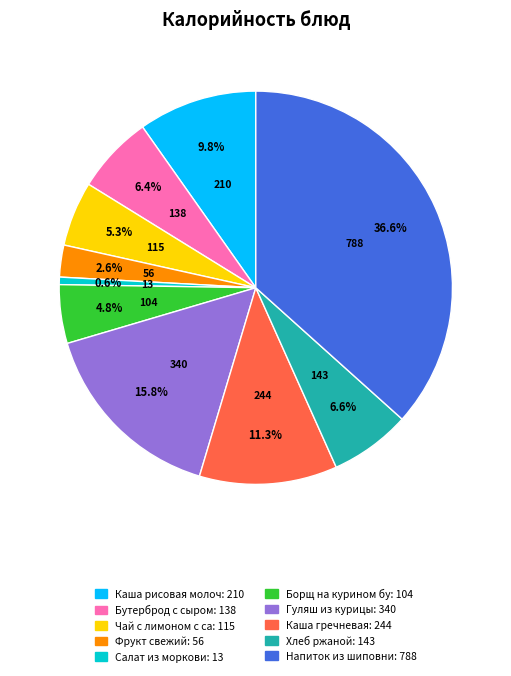

Count the number of slices in the pie.

10